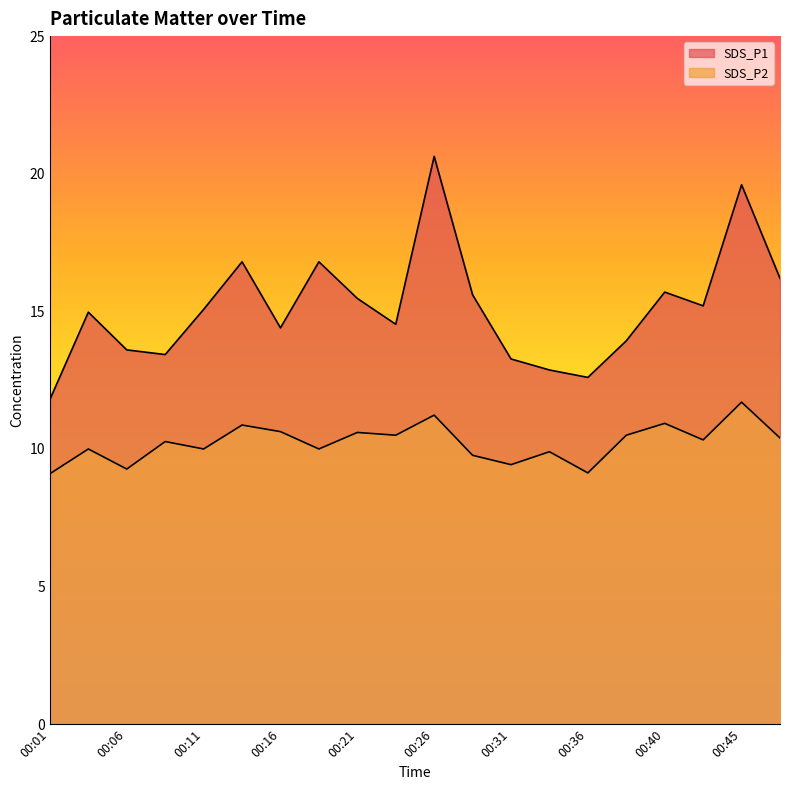

List the series in order of their overall mean, lowest first.

SDS_P2, SDS_P1